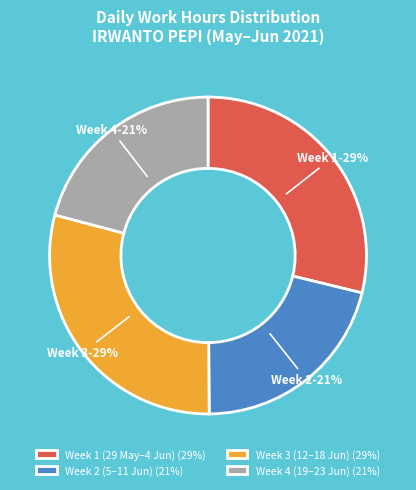

Is it true that Week 4 (19–23 Jun) (21%) is 21% of the pie?

True